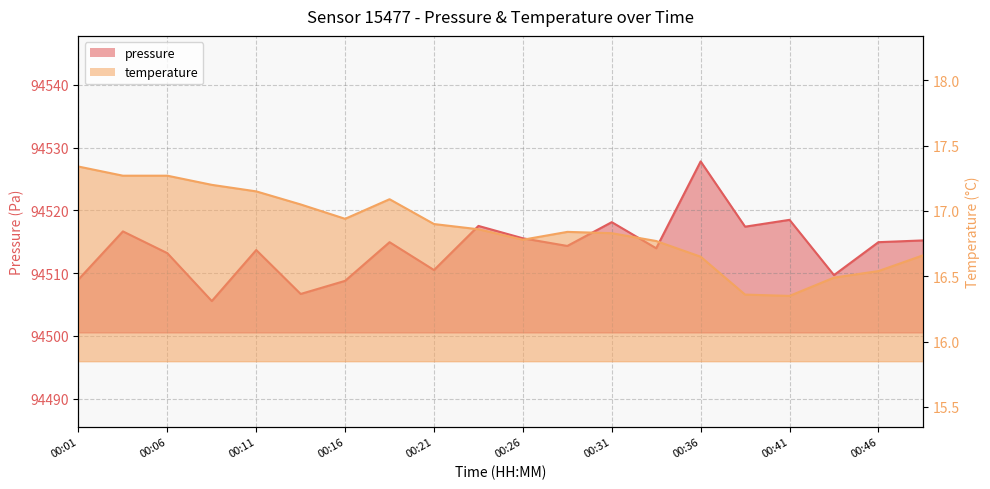

True or false: temperature has more than 0 points higher than both neighbors.

True